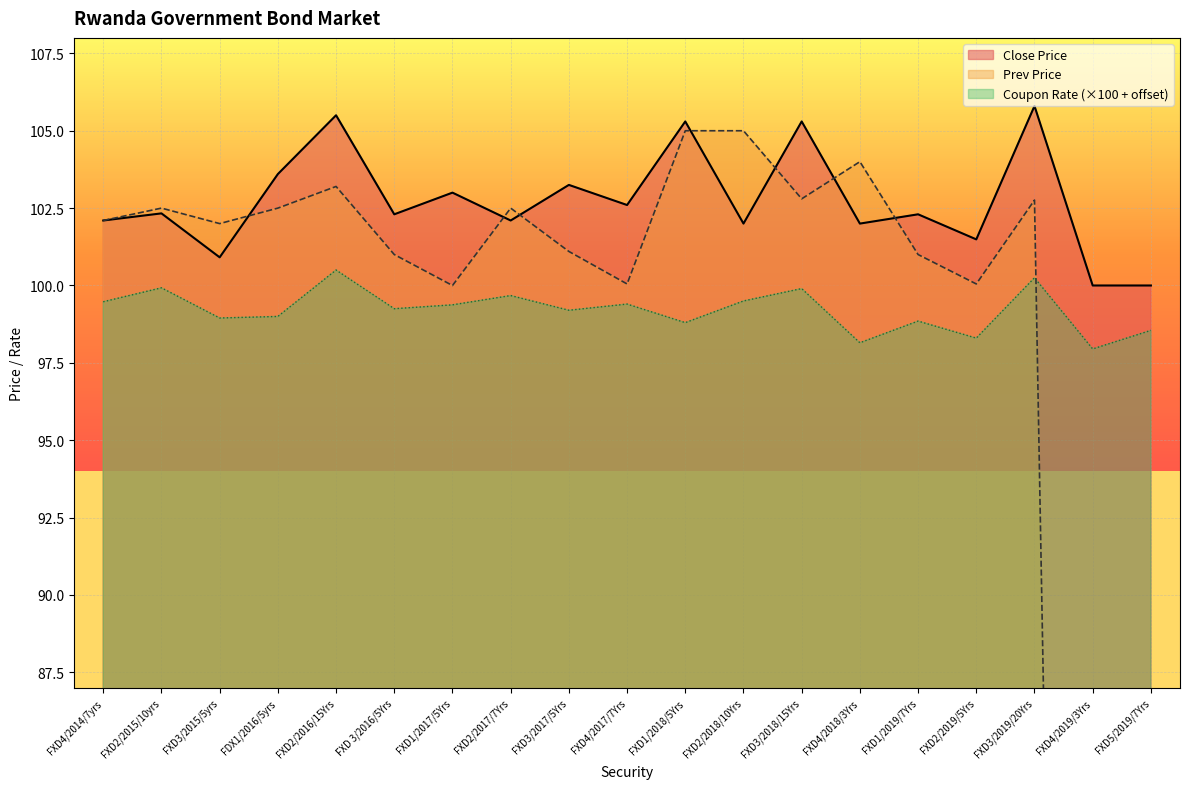

The Close Price series shows 103.0 at FXD1/2017/5Yrs. True or false?

True